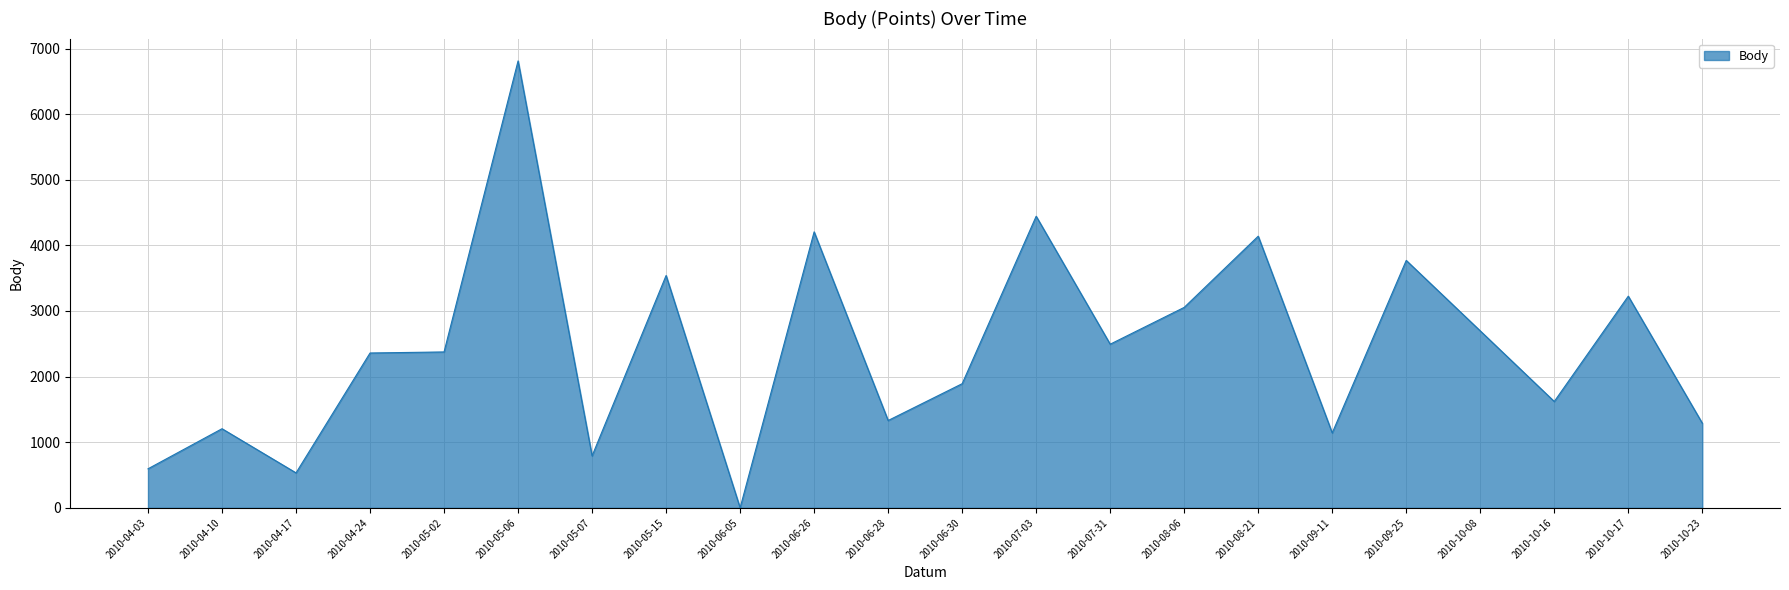

What is the difference between the maximum and minimum values?

6811